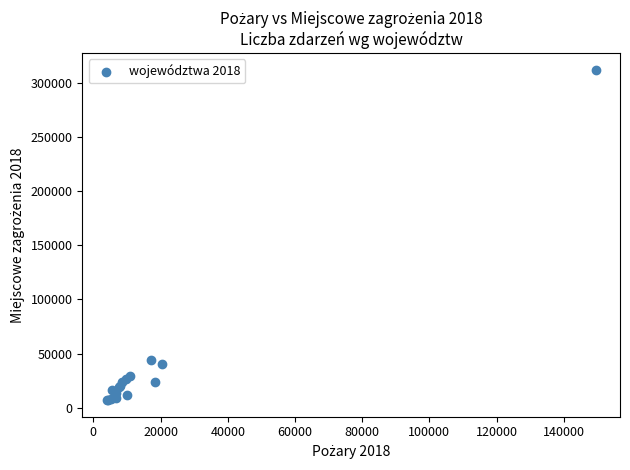

What Y value in the scatter plot is closest to 159562?

44405